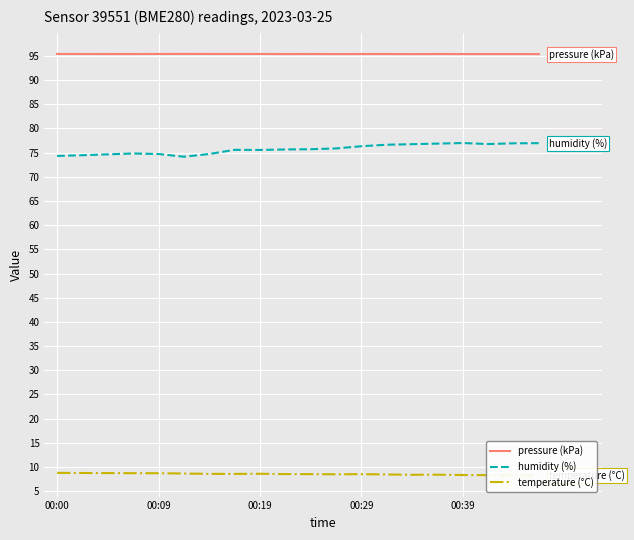

What is the greatest value displayed?

95.4